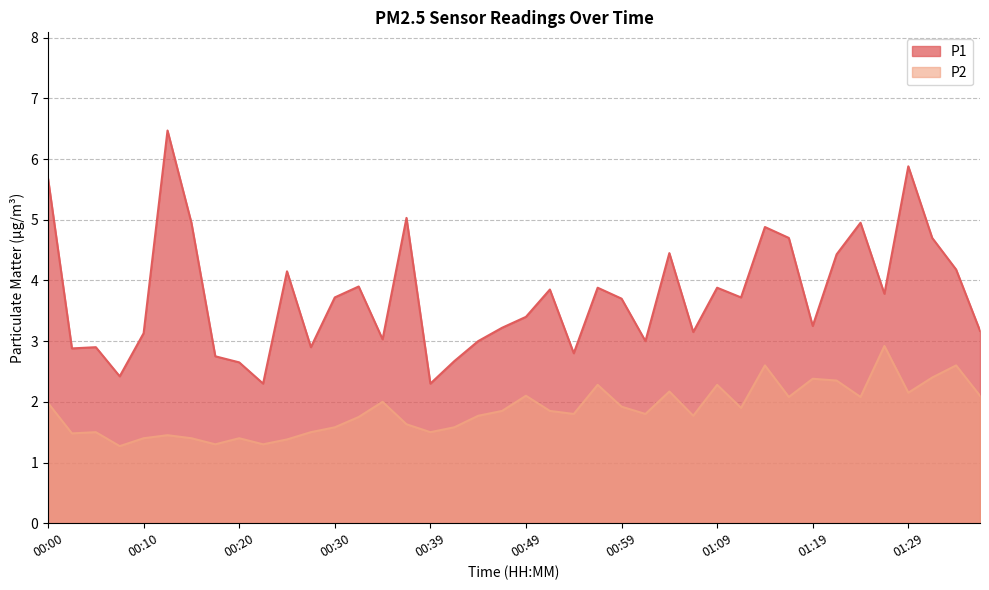

Which series changed the most between 00:34 and 01:09?

P1